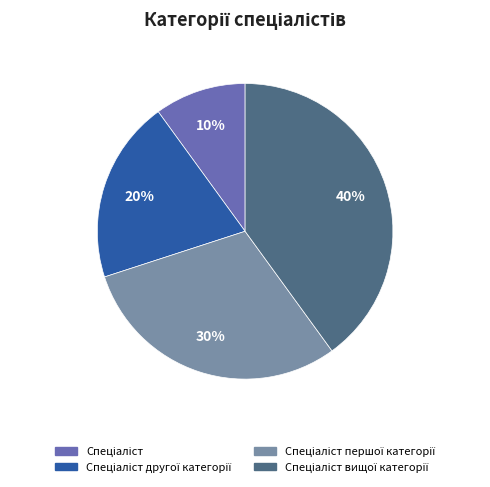

To the nearest percent, what is the average slice percentage?

25%